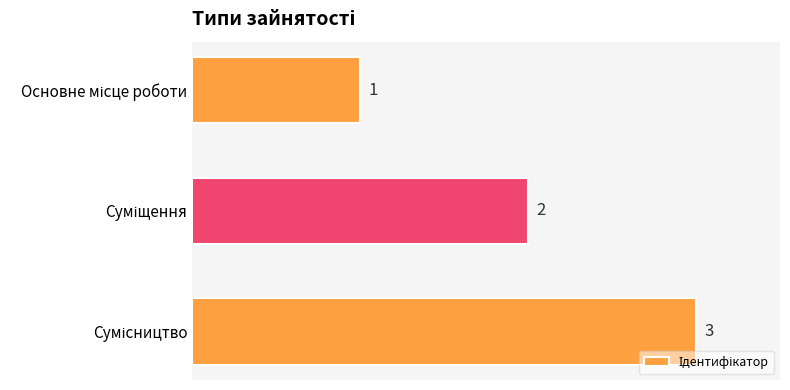

Count the values in the range 1 to 3.

3